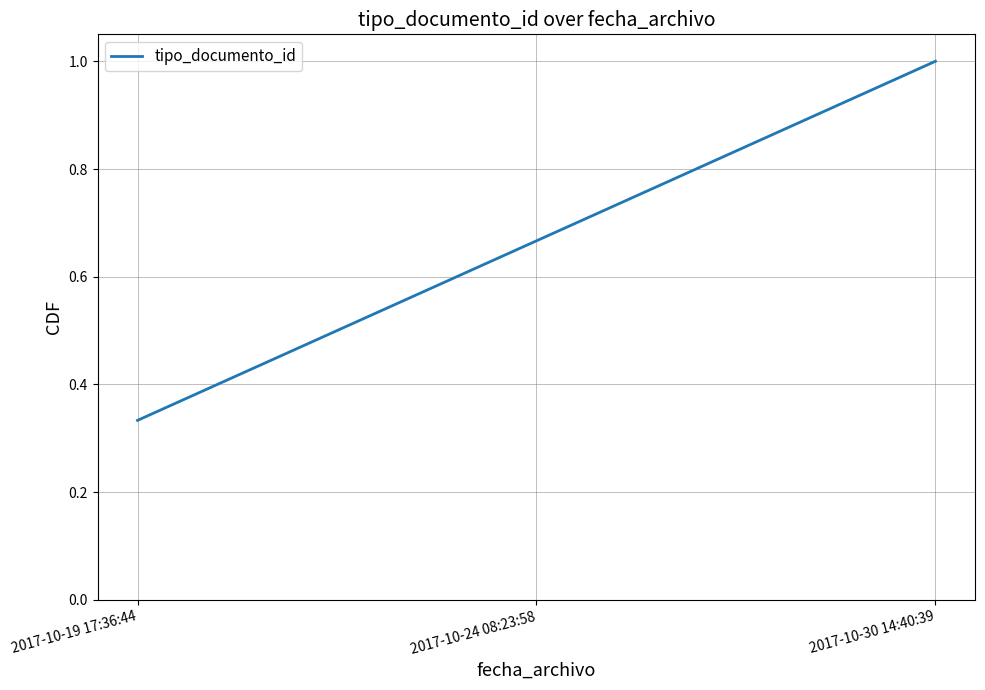

What is the sum of all values?

2.0